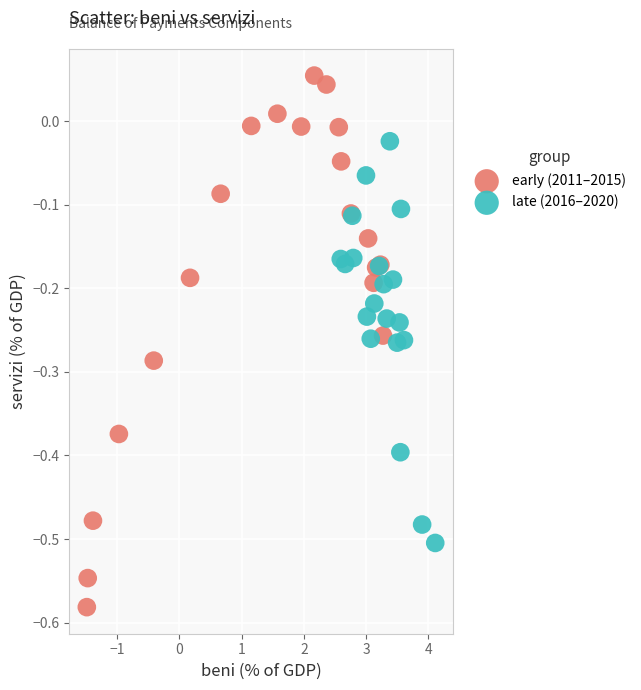

Which series has the largest Y range (max minus min)?

early (2011–2015)